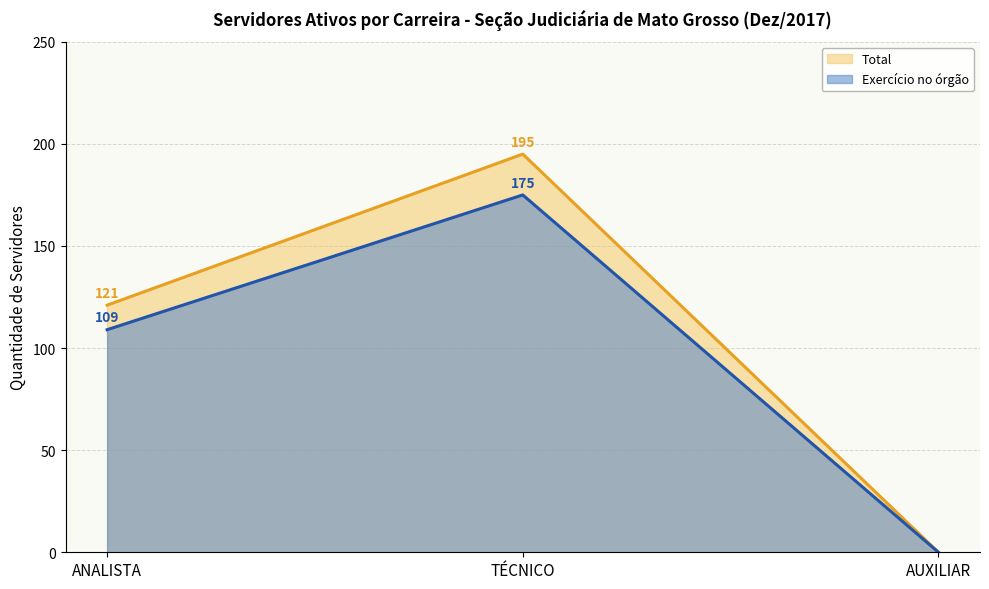

Between ANALISTA and AUXILIAR, which series saw the biggest shift?

Total